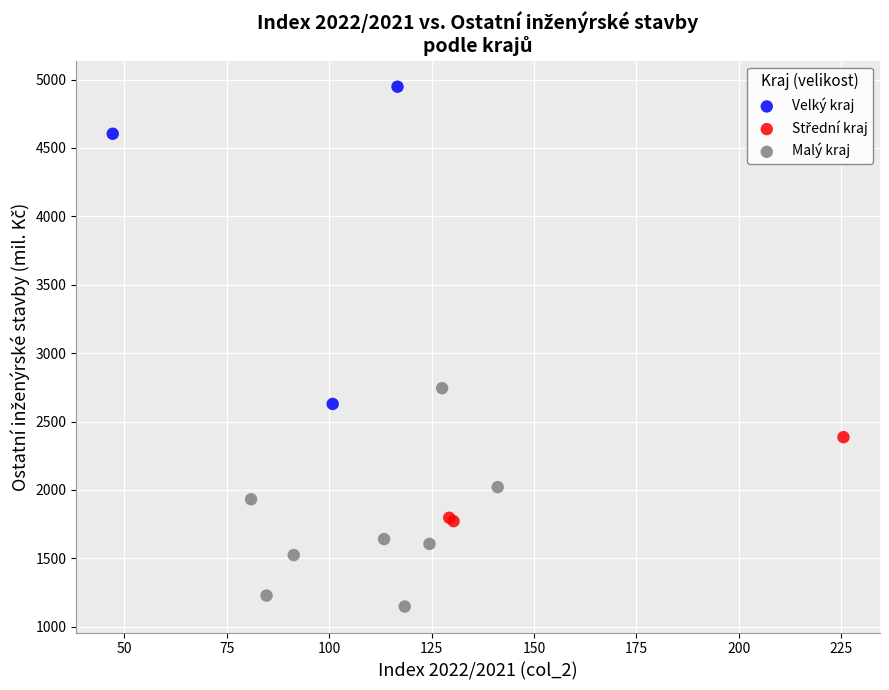

Which series has the largest Y range (max minus min)?

Velký kraj